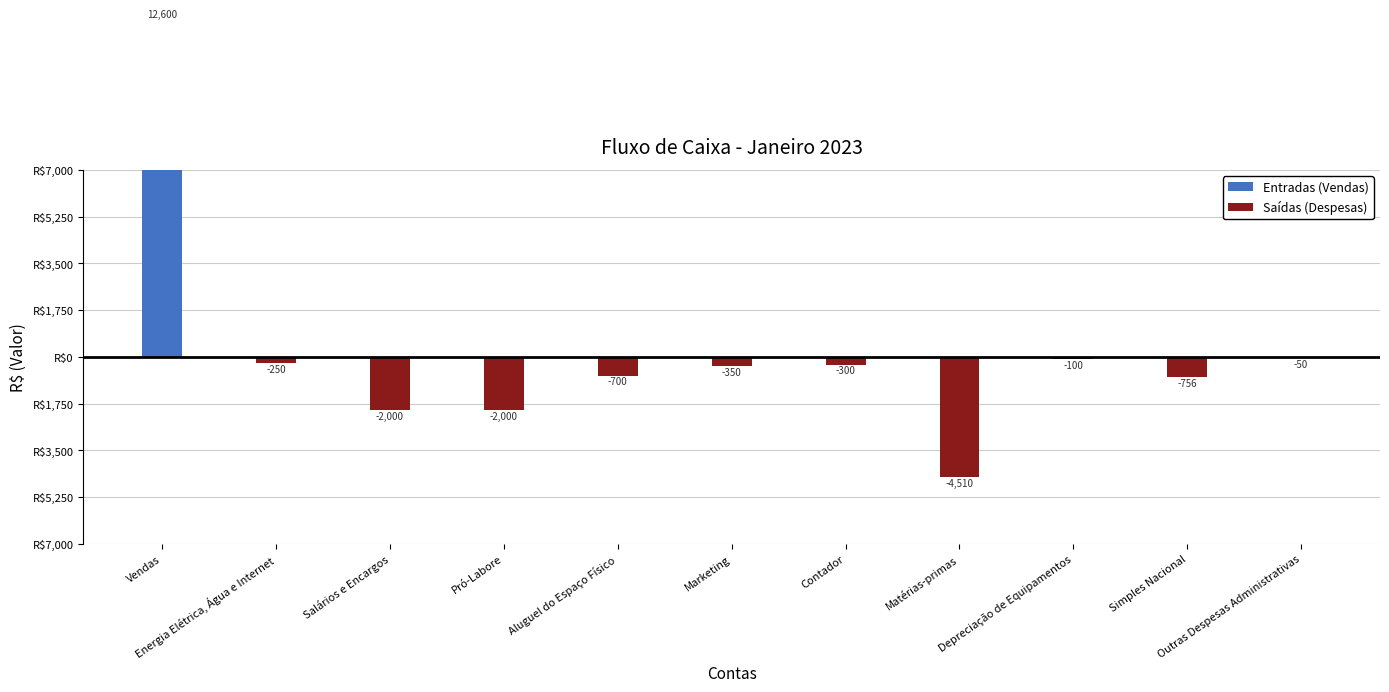

How many groups of bars are there?

11